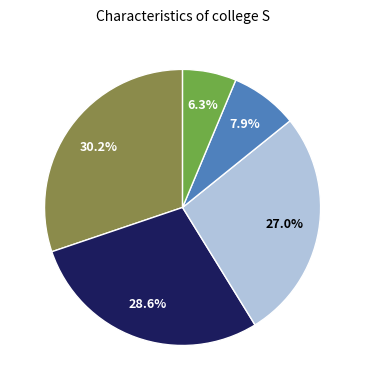

Does any single category account for the majority?

No